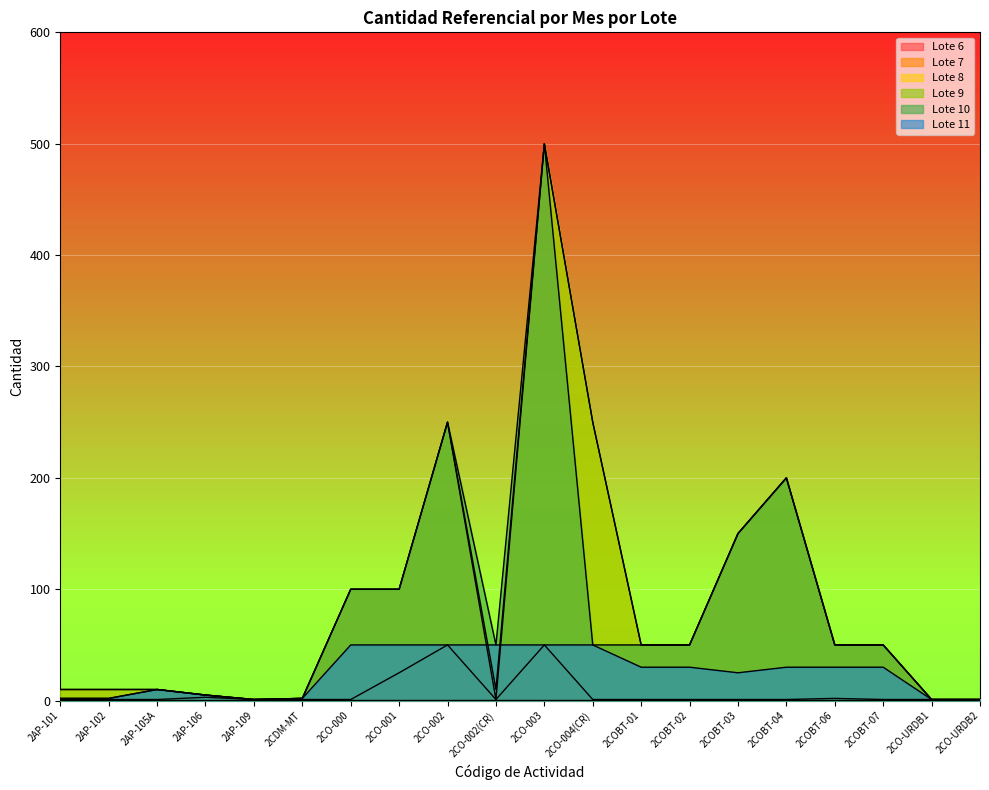

Is the value of Lote 8 at 2AP-105A greater than the value of Lote 10 at 2COBT-07?

No